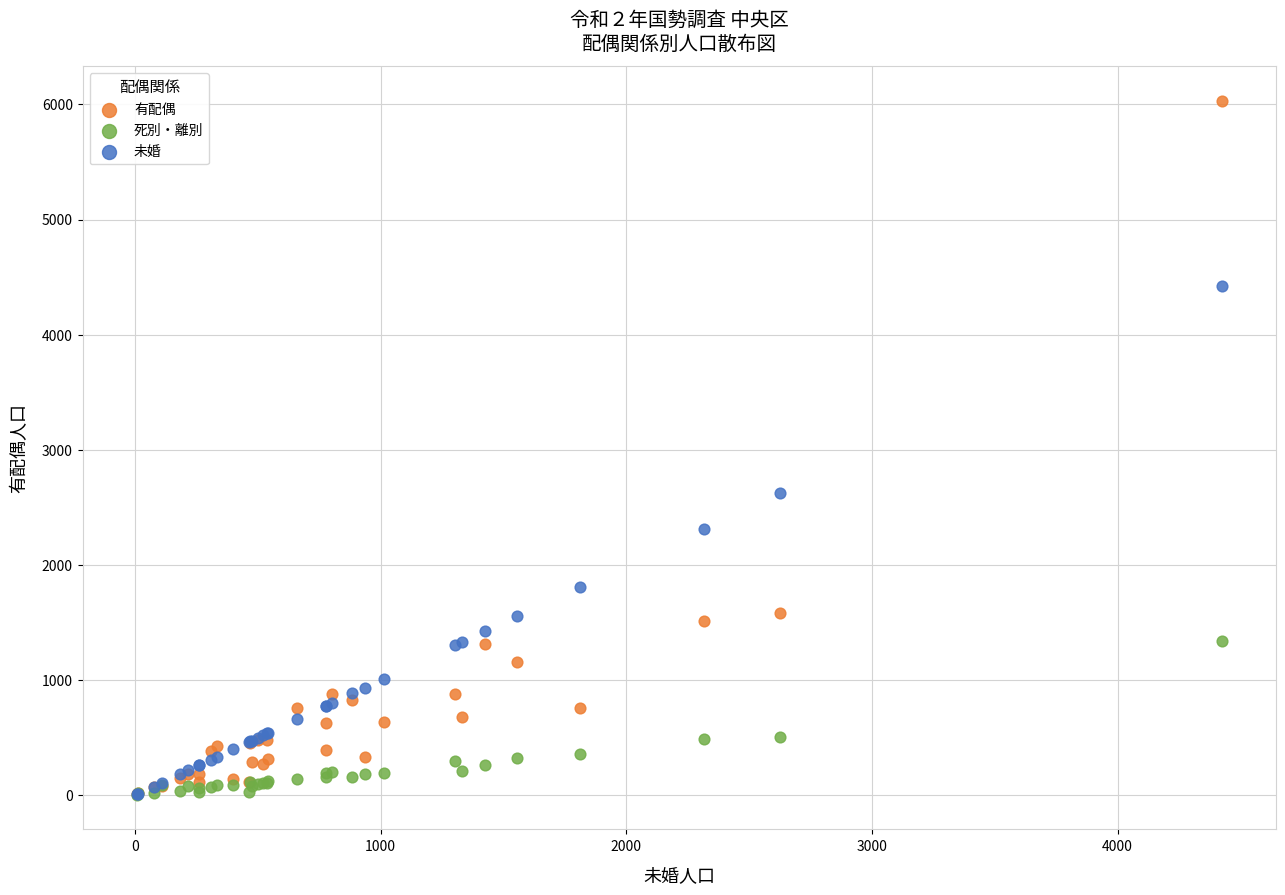

Which series reaches the maximum Y coordinate?

有配偶